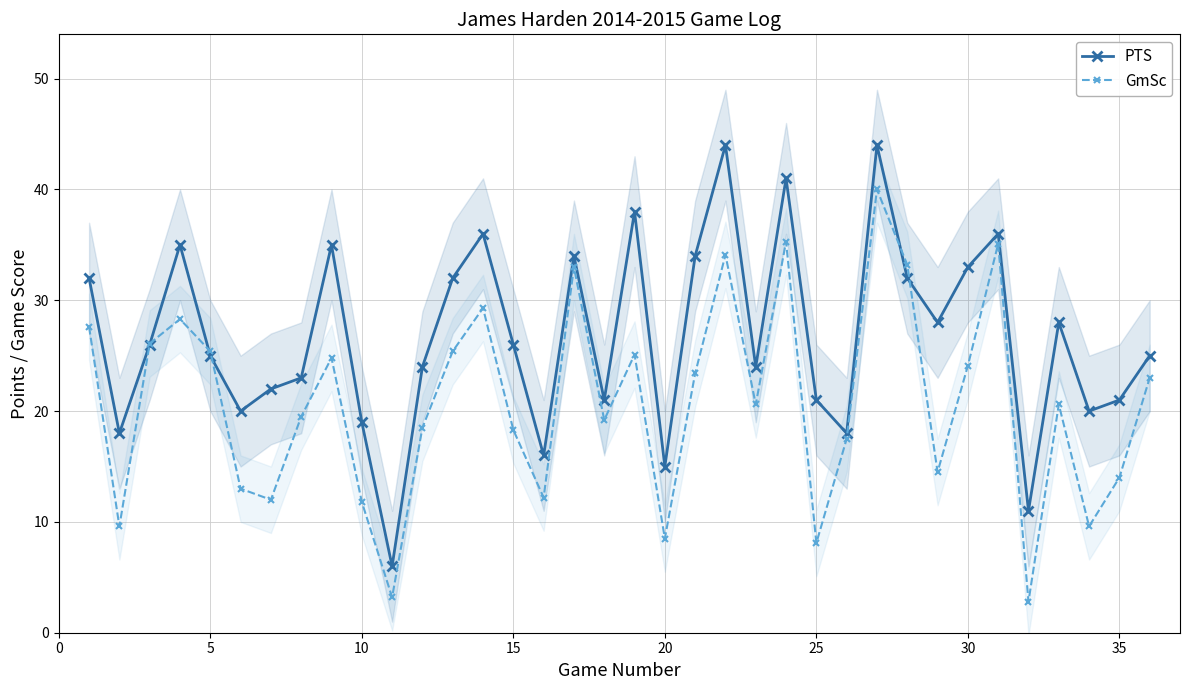

True or false: PTS has more than 0 interior local peaks.

True